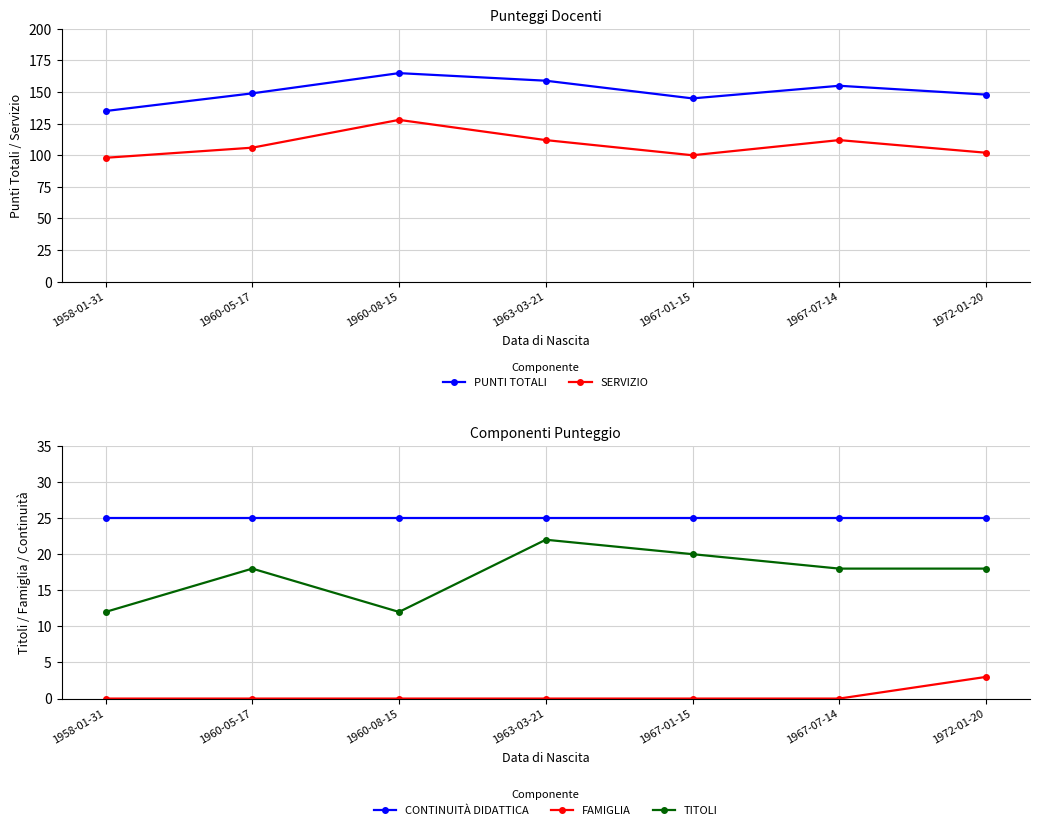

What is the total value across all series at 1963-03-21?

318